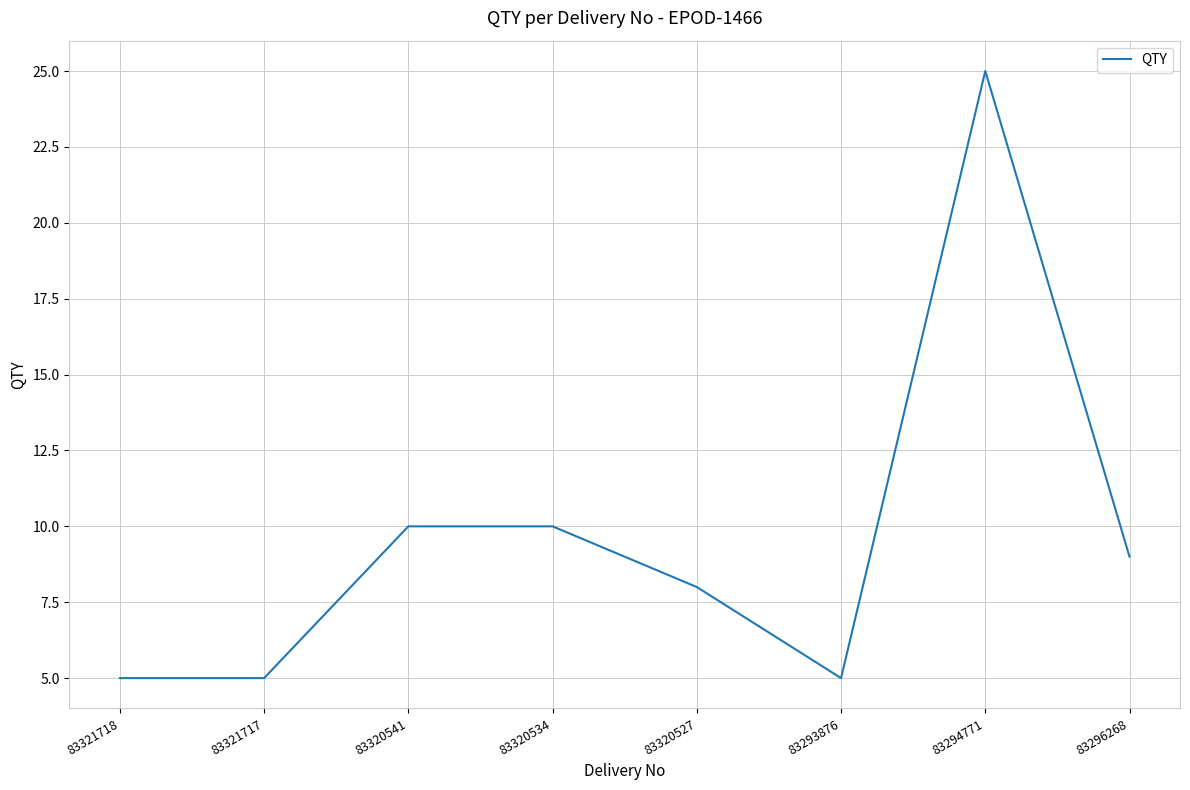

What is the ratio of the value at 83321717 to the value at 83296268?

0.6